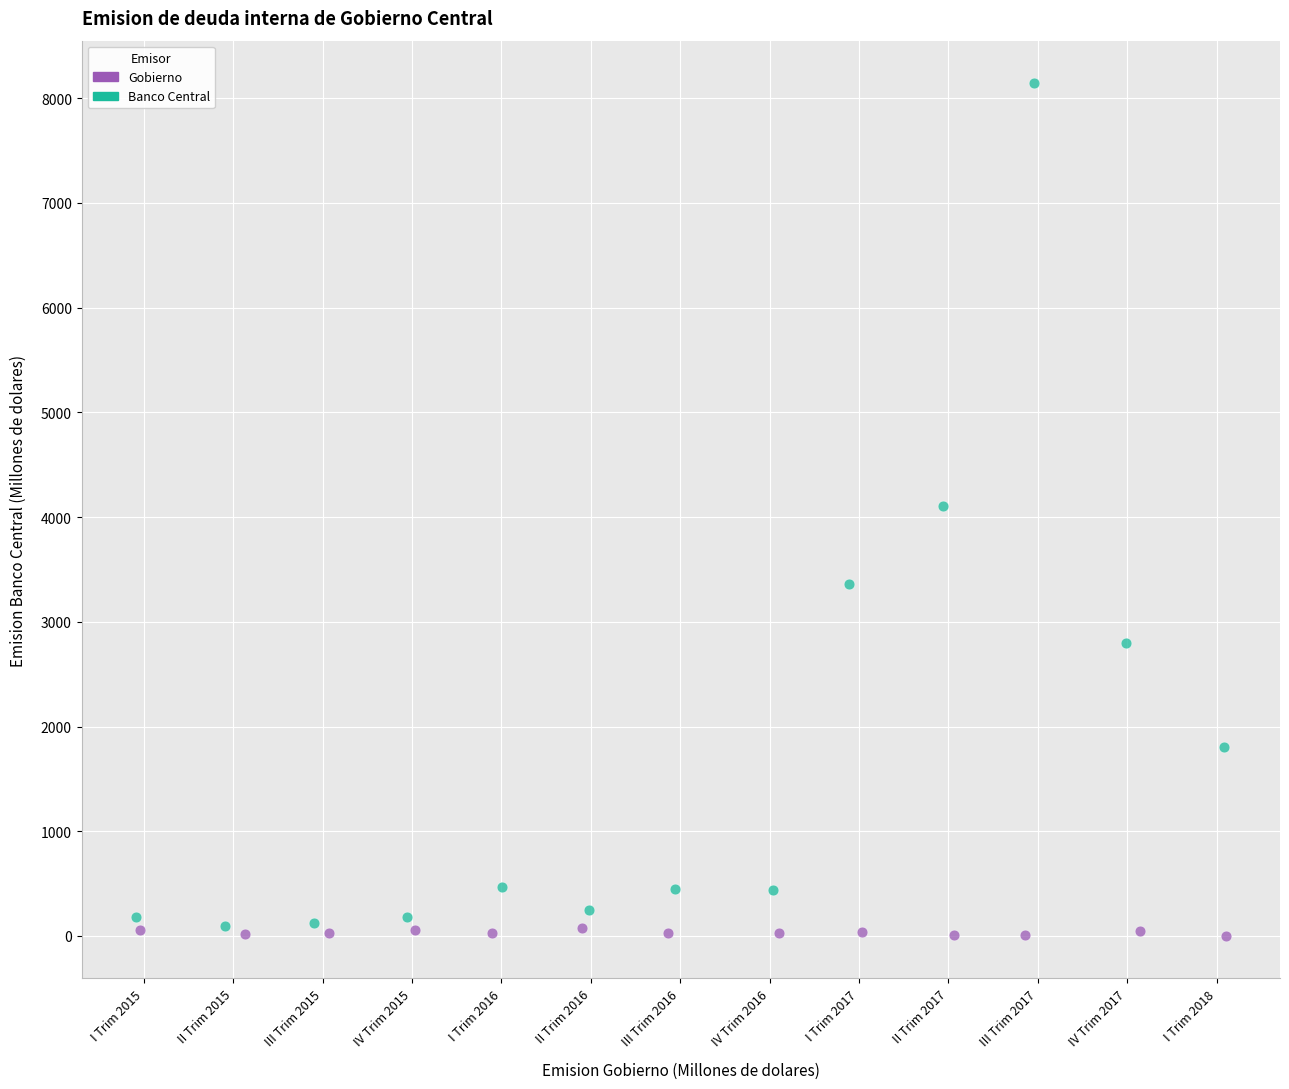

Which series contains the highest Y value?

Banco Central